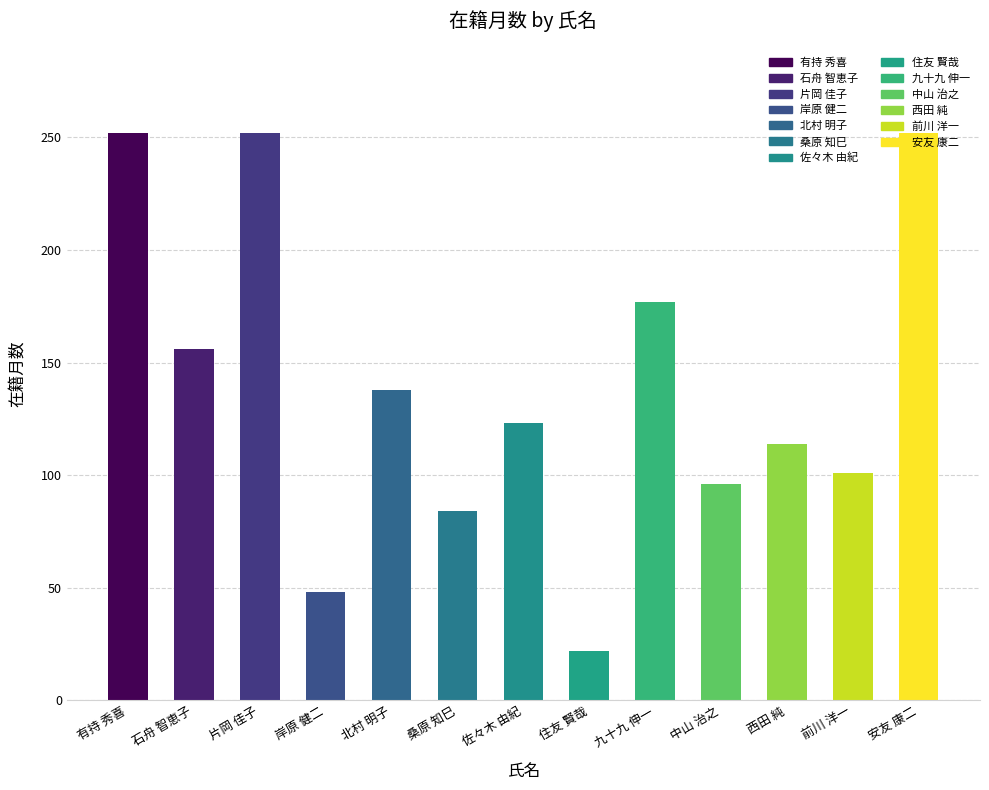

Approximately how many times larger is the value at 中山 治之 compared to 西田 純?

0.8